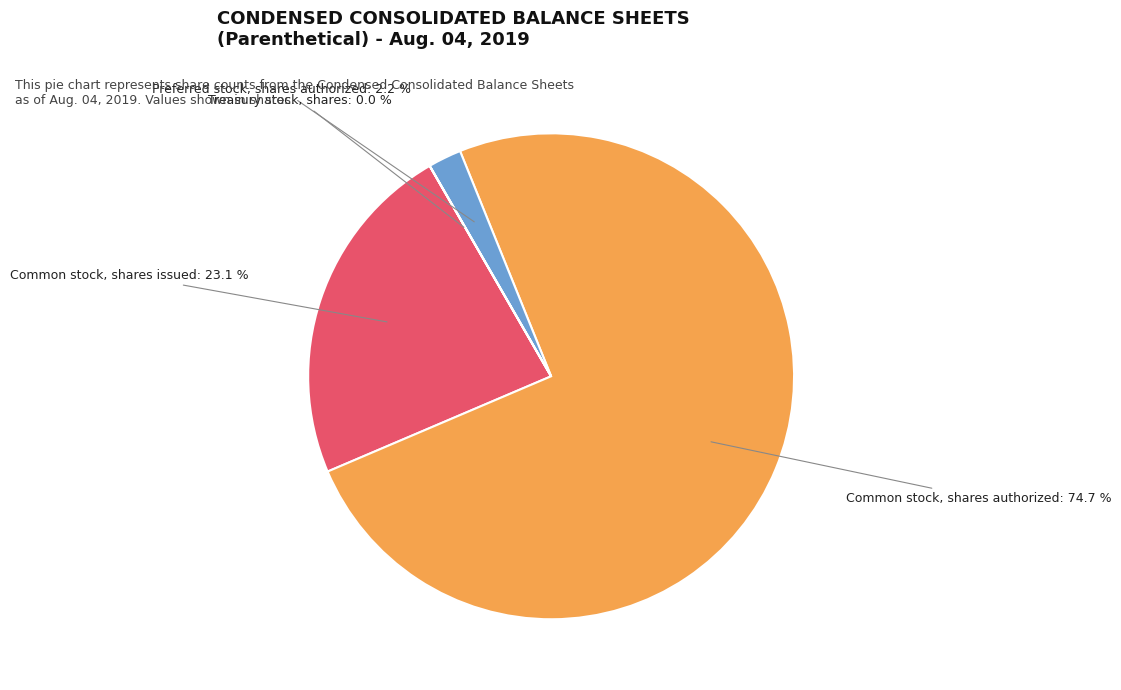

To the nearest percent, what is the difference between the largest and smallest slice percentages?

75%